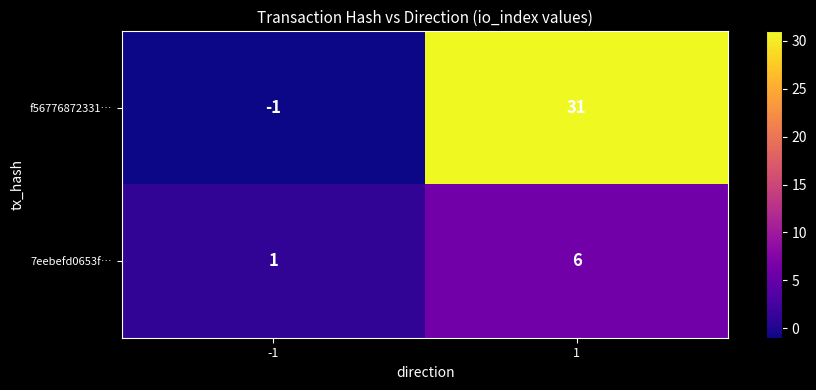

What is the sum of the 7eebefd0653f… values at 1 and -1?

7